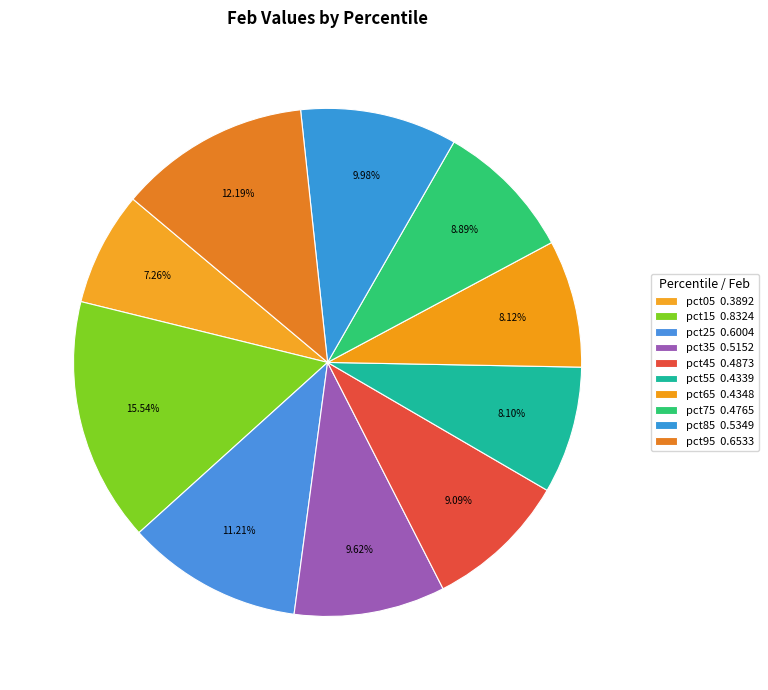

What is the smallest slice in the pie chart?

pct05